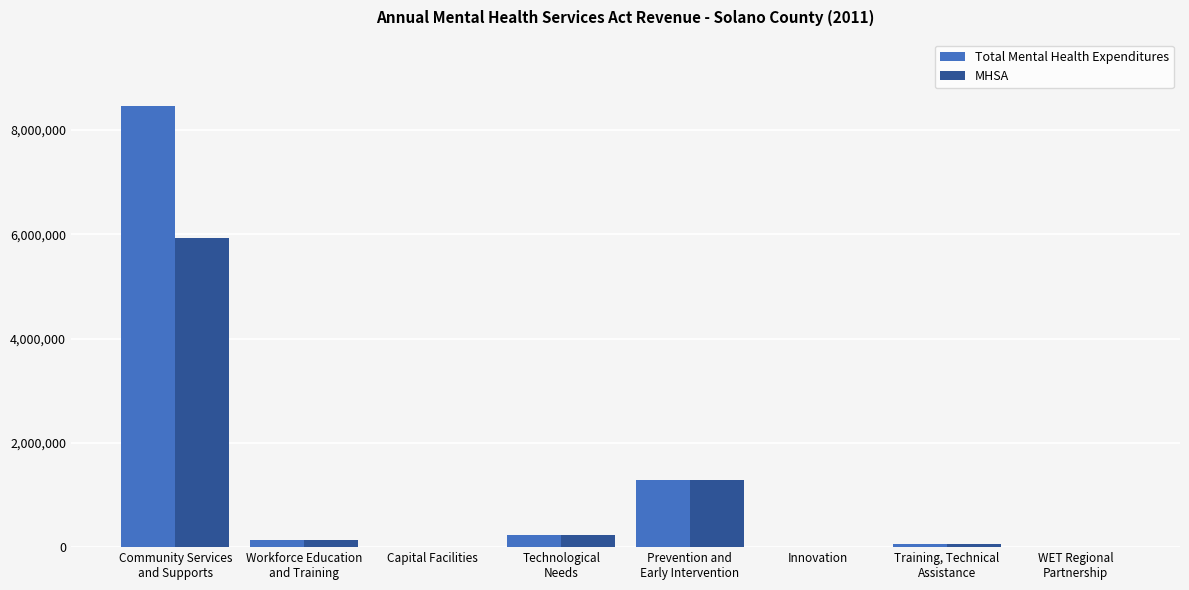

What is the greatest value displayed?

8460160